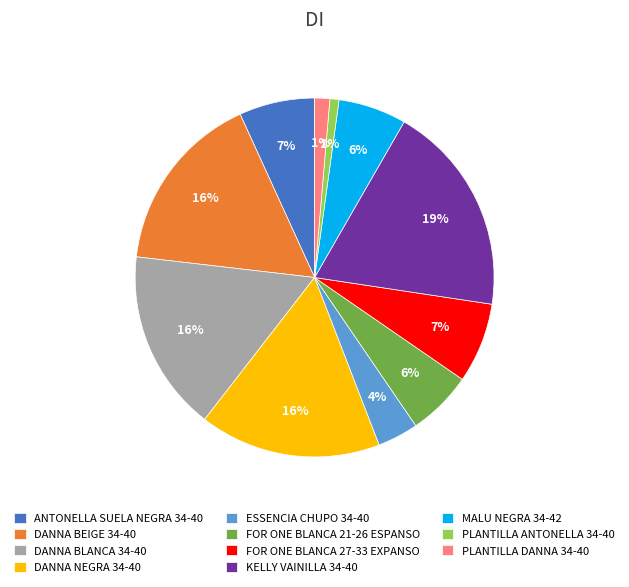

To the nearest percent, what portion does FOR ONE BLANCA 27-33 EXPANSO represent?

7%